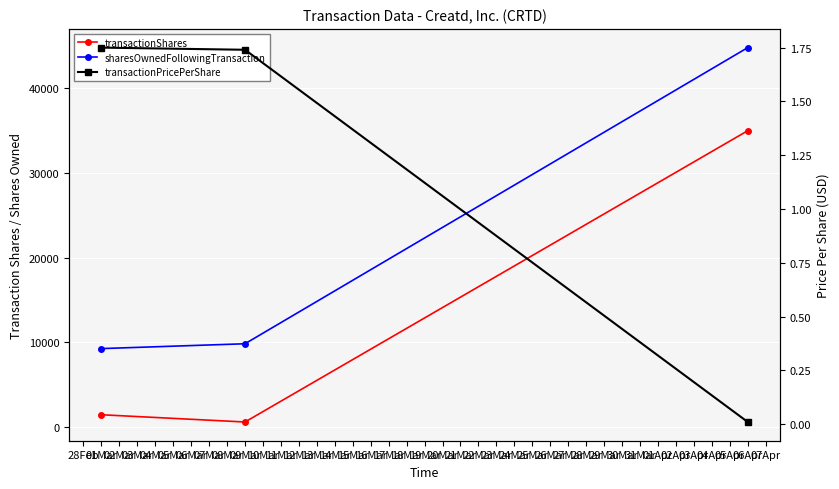

What is the sum of the transactionShares values at 06Apr and 01Mar?

36429.0